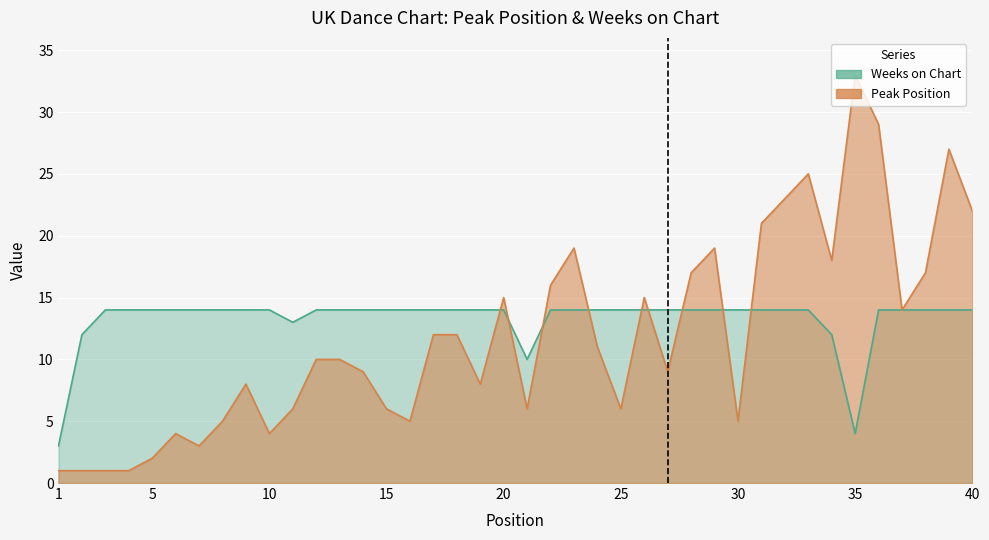

The value of Weeks on Chart at 26 is 14. True or false?

True